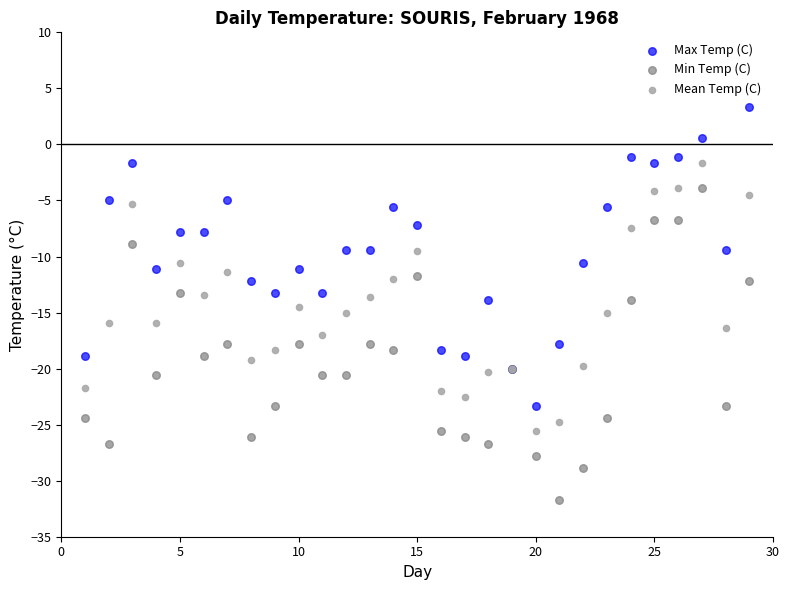

What is the X range (max minus min) for the scatter plot?

28.0